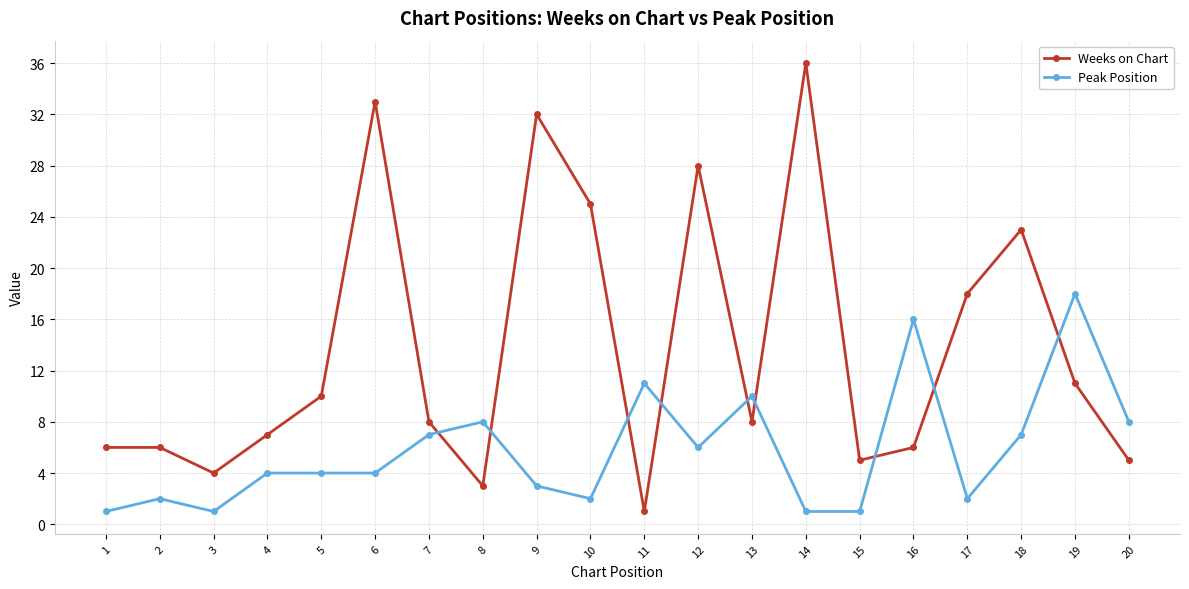

How many data points does each series have?

20